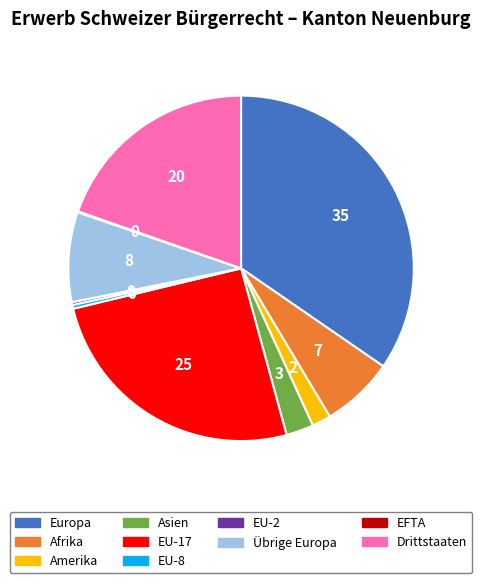

Combined, do Drittstaaten and Afrika account for over 50%?

No